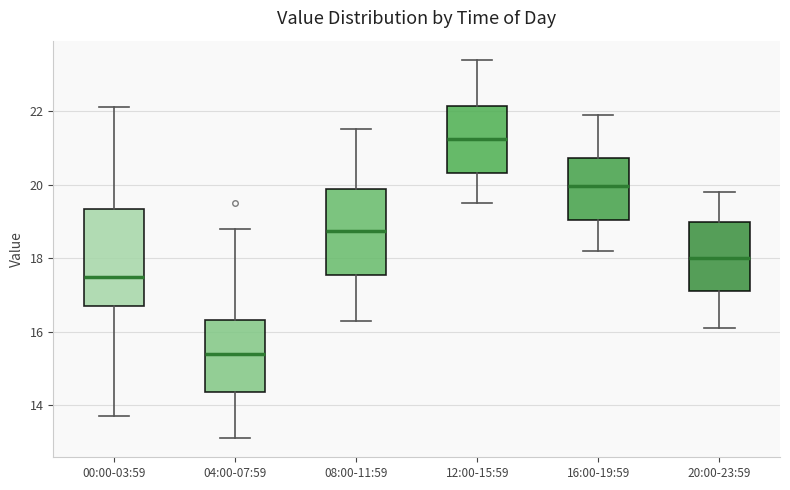

Where does the upper whisker of the box for 04:00-07:59 end on the y-axis? The values are not printed on the chart, so give them approximately, as read against the axis.

18.8